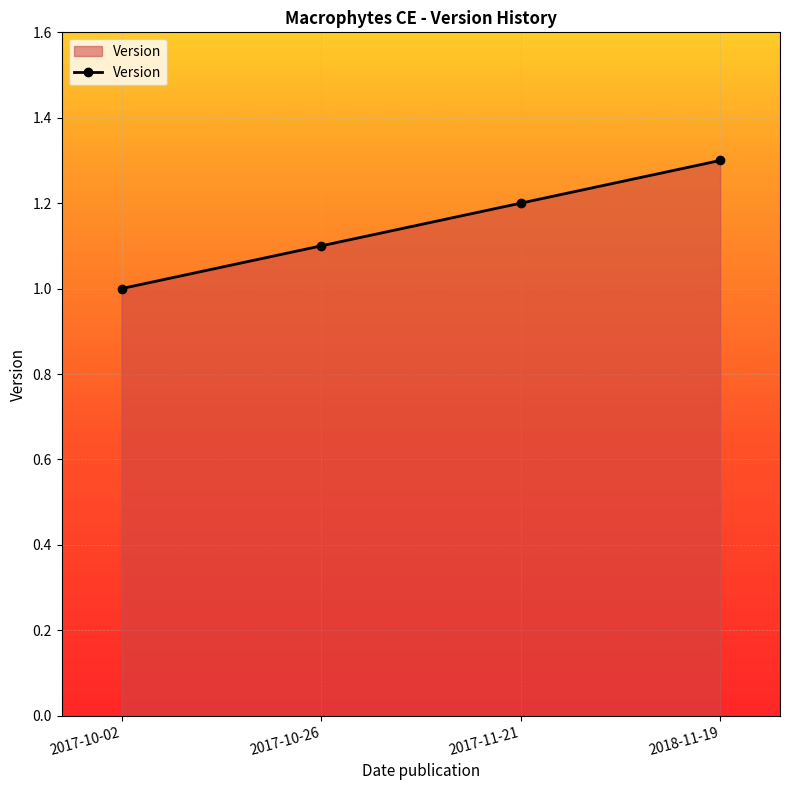

The value at 2017-10-26 is 1.1. True or false?

True